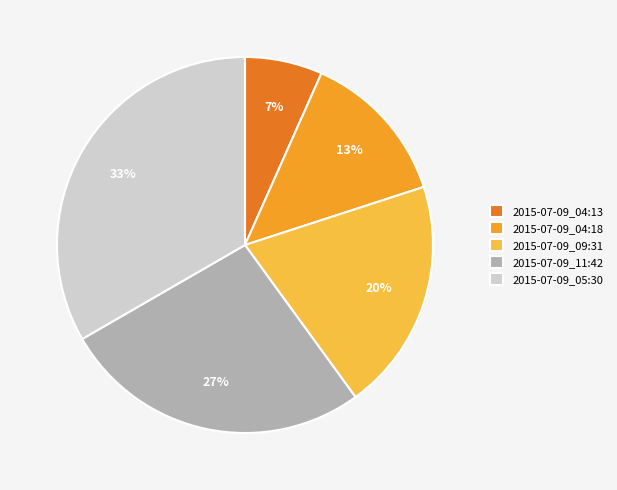

True or false: 2015-07-09_05:30 accounts for 33% of the total.

True